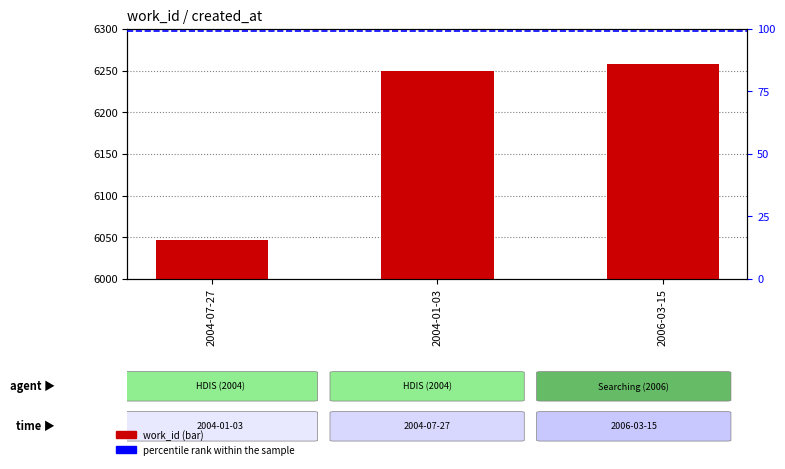

Are the bars grouped side by side (vs. stacked)?

No